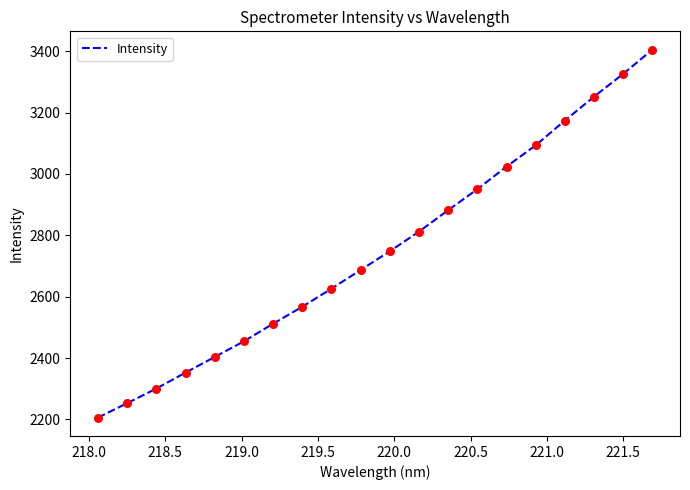

What is the minimum value shown in the chart?

2206.0